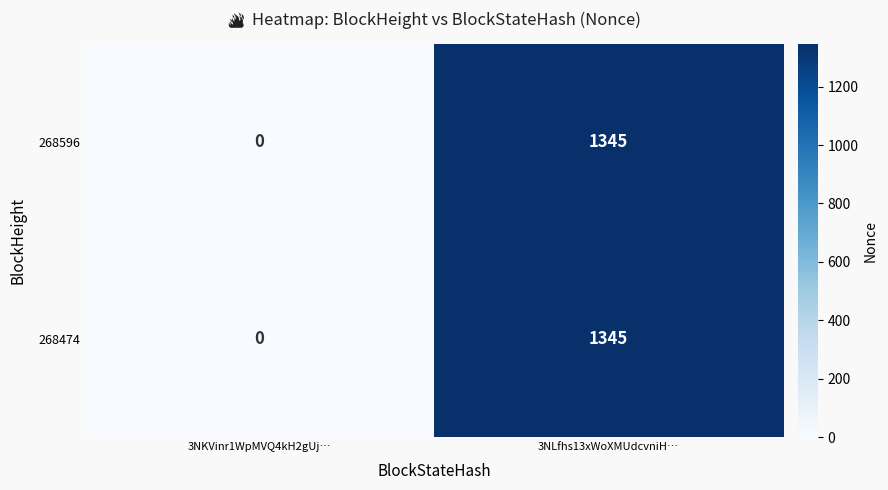

List the labels in order of 268474 value, smallest first.

3NKVinr1WpMVQ4kH2gUj…, 3NLfhs13xWoXMUdcvniH…